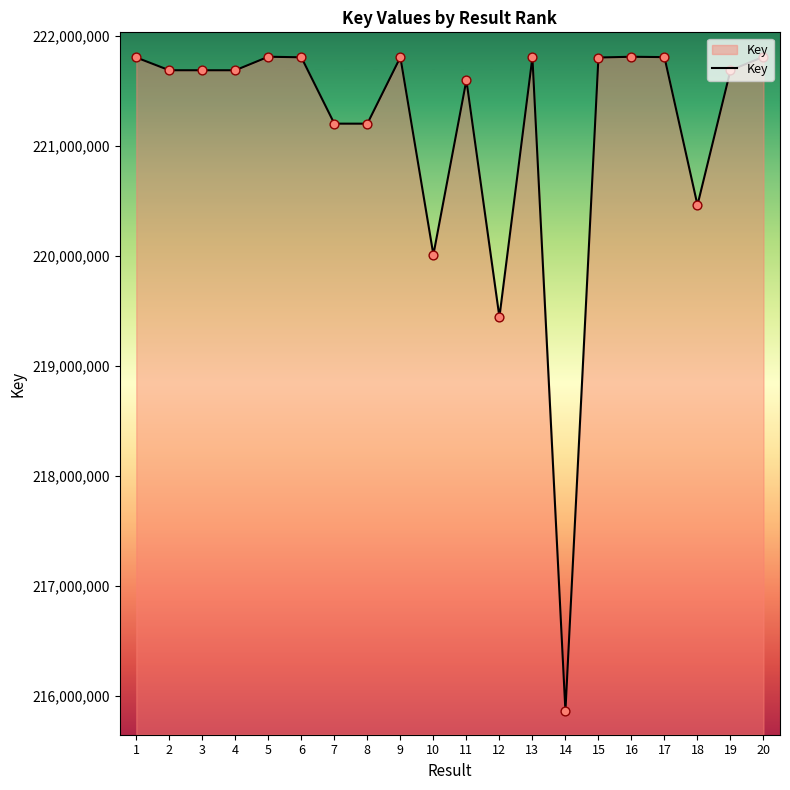

Approximately how many times larger is the value at 9 compared to 11?

1.0